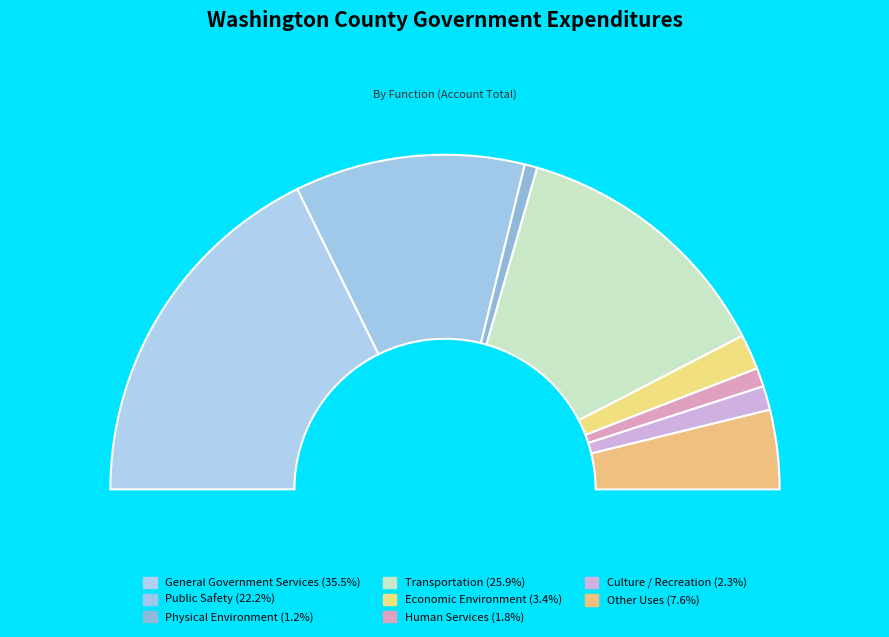

Is there a majority slice in this chart?

No